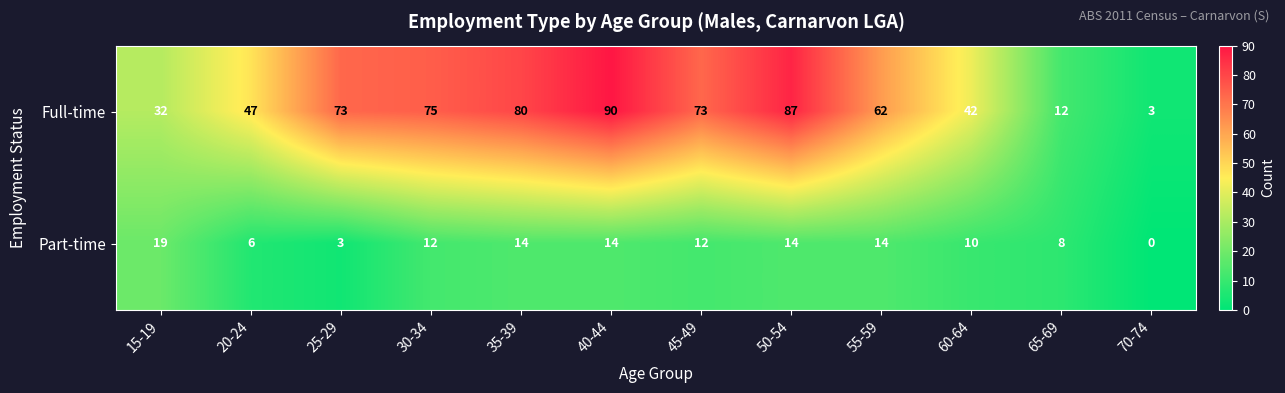

Is it true that Full-time equals 132 at 40-44?

False